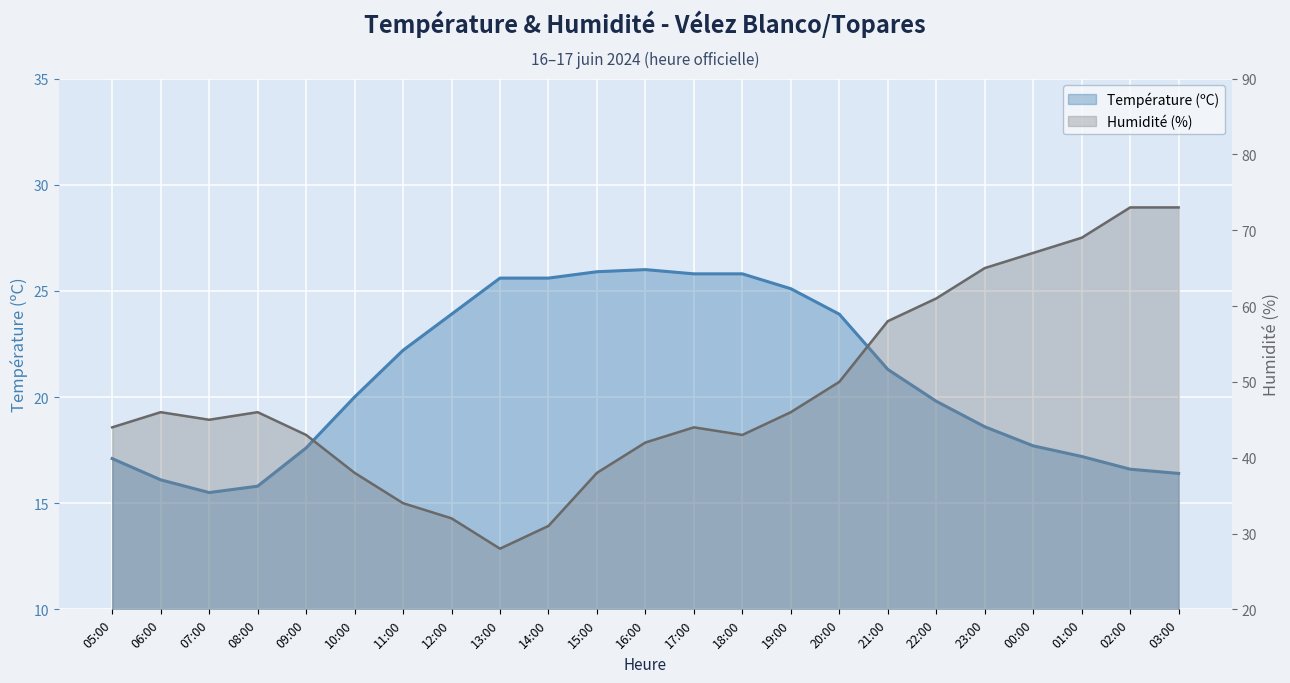

What is the greatest value displayed?

73.0